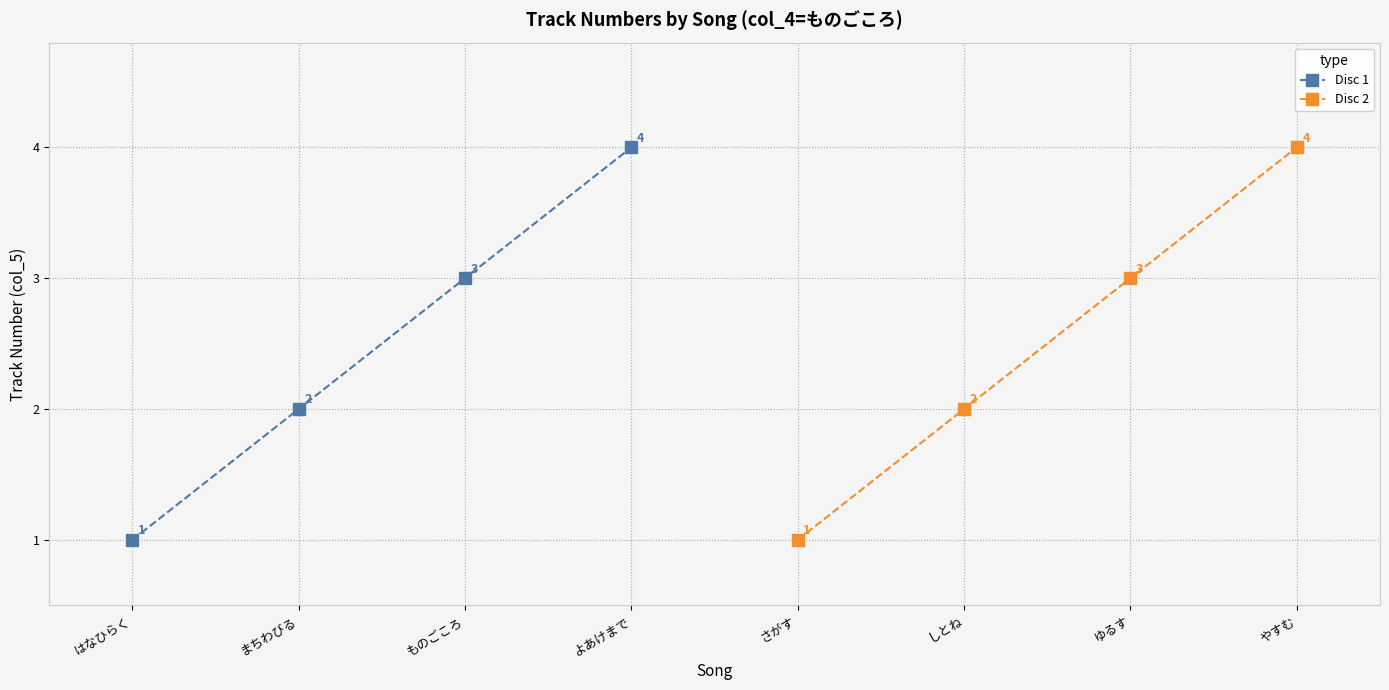

What is the sum of all Disc 1 values?

10